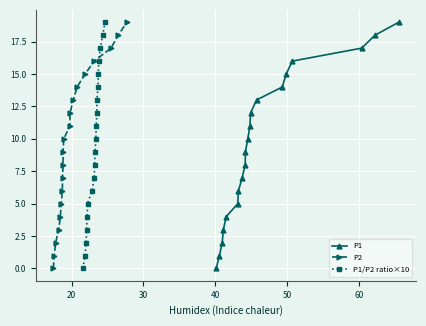

True or false: P1/P2 ratio×10 has more than 2 points higher than both neighbors.

False